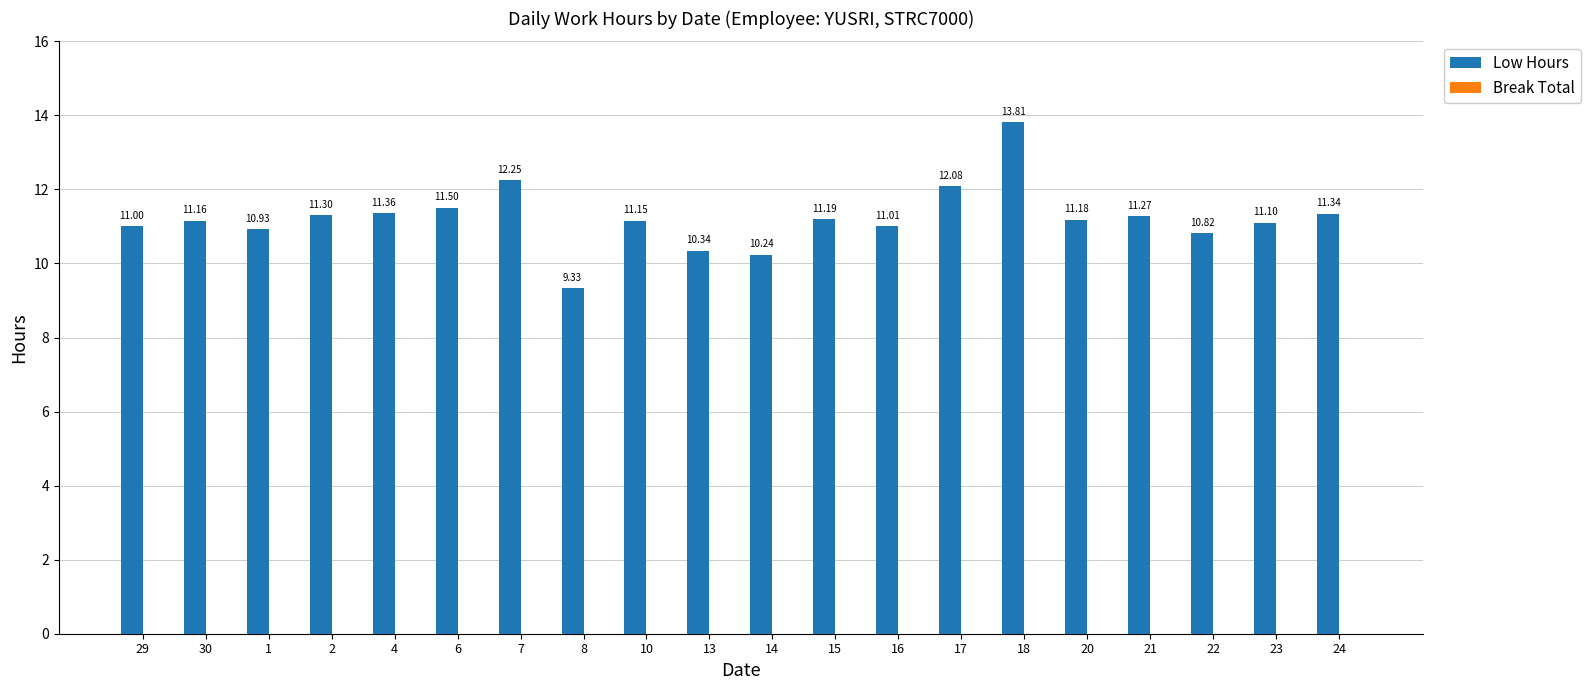

What is the maximum value shown in the chart?

13.8